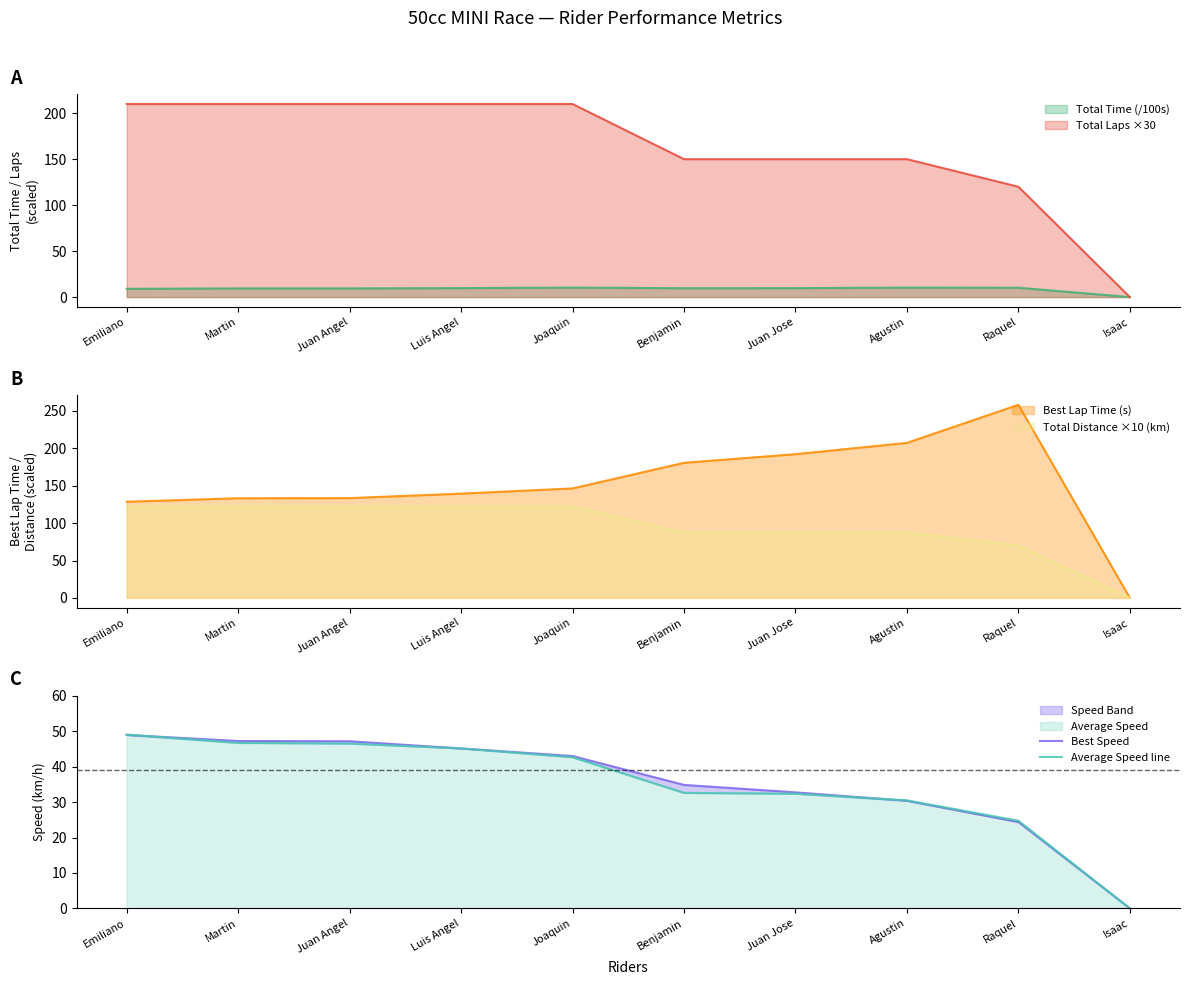

True or false: Average Speed line has more than 1 points higher than both neighbors.

False